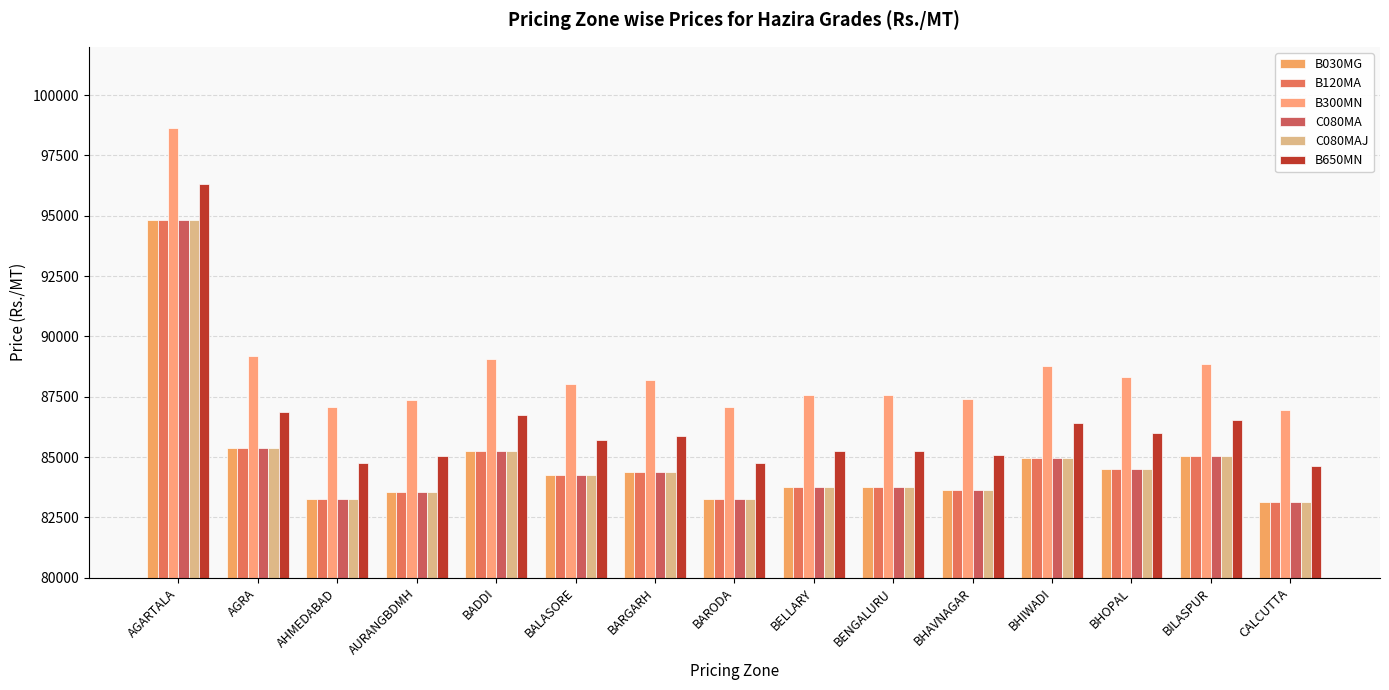

How many categories are shown in the chart?

15